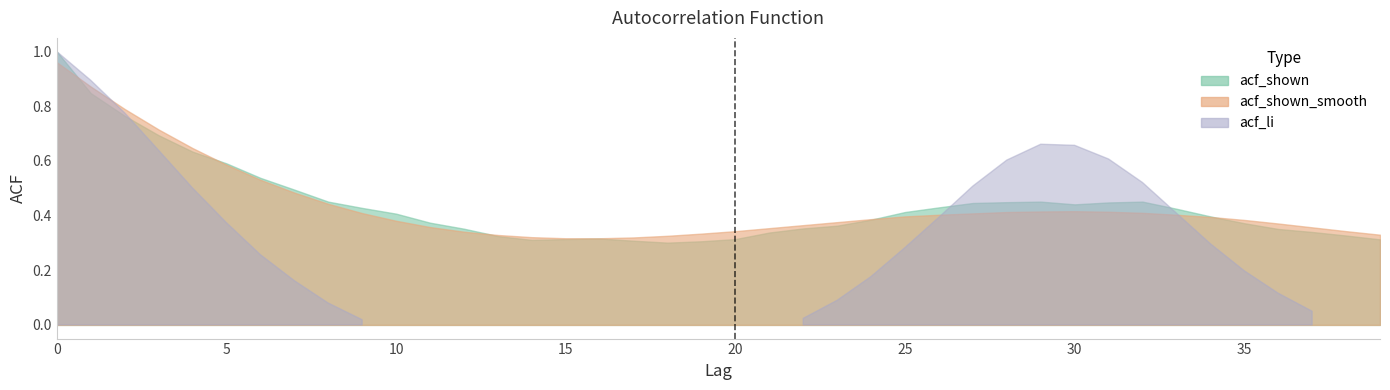

Which series has the largest range (max minus min)?

acf_li